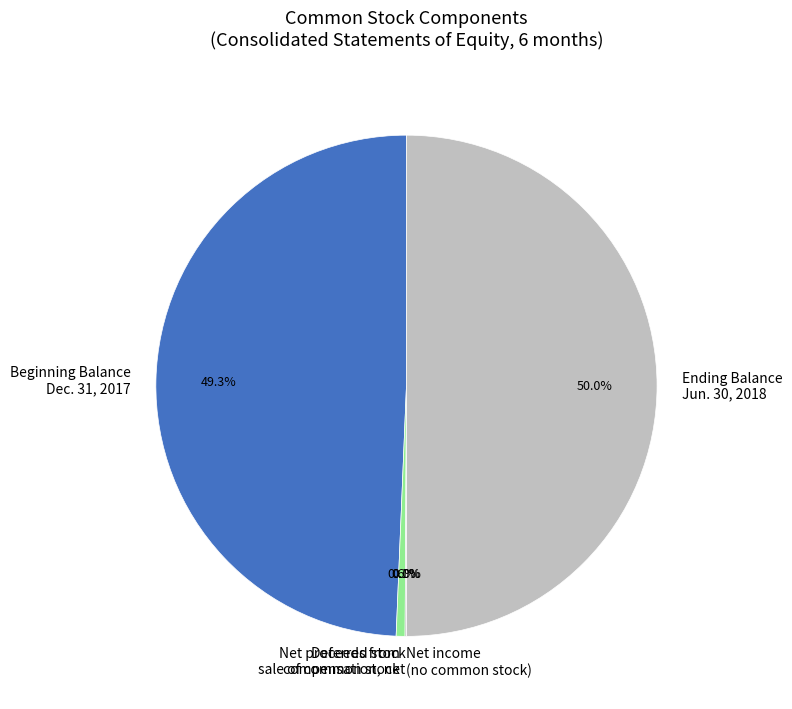

To the nearest percent, what is the average slice percentage?

20%